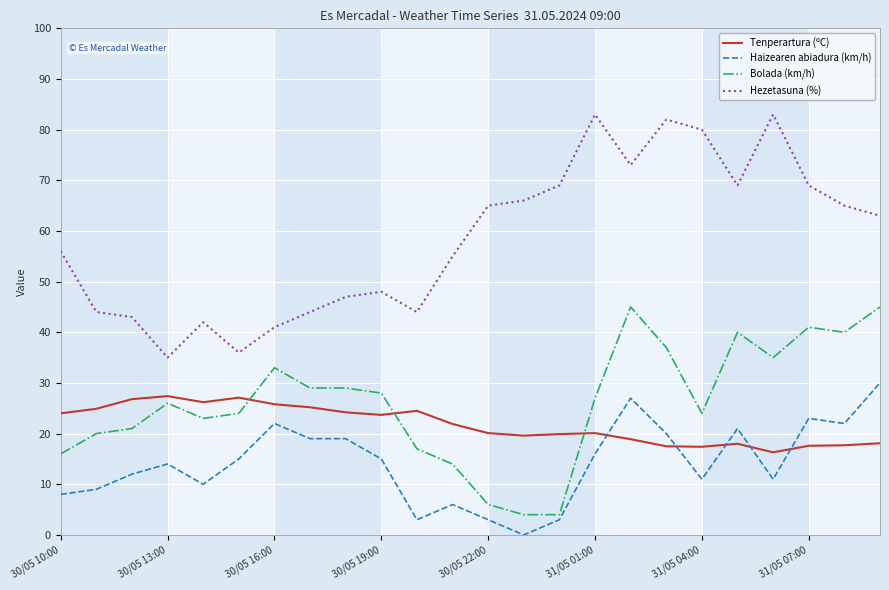

True or false: Hezetasuna (%) and Tenperartura (ºC) intersect in this chart.

False